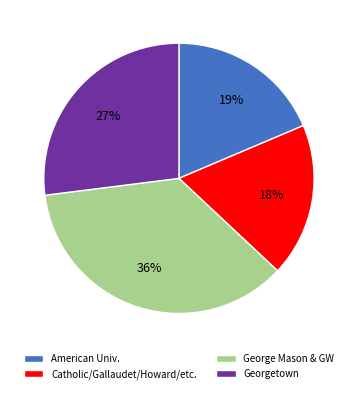

How many slices are in this pie chart?

4